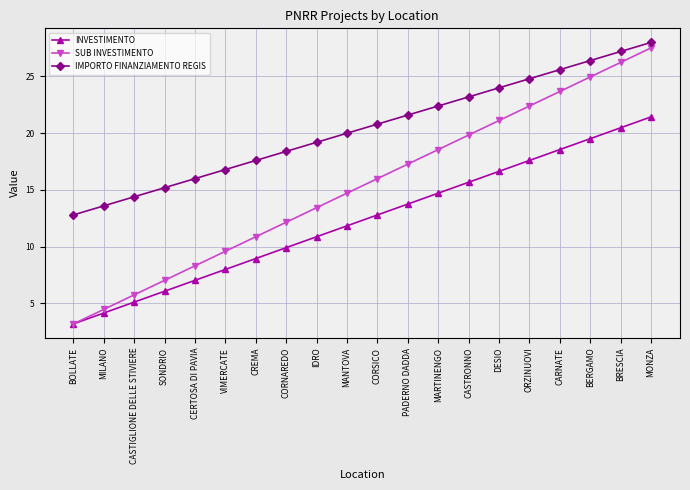

At SONDRIO, list the series in order from largest to smallest.

IMPORTO FINANZIAMENTO REGIS, SUB INVESTIMENTO, INVESTIMENTO